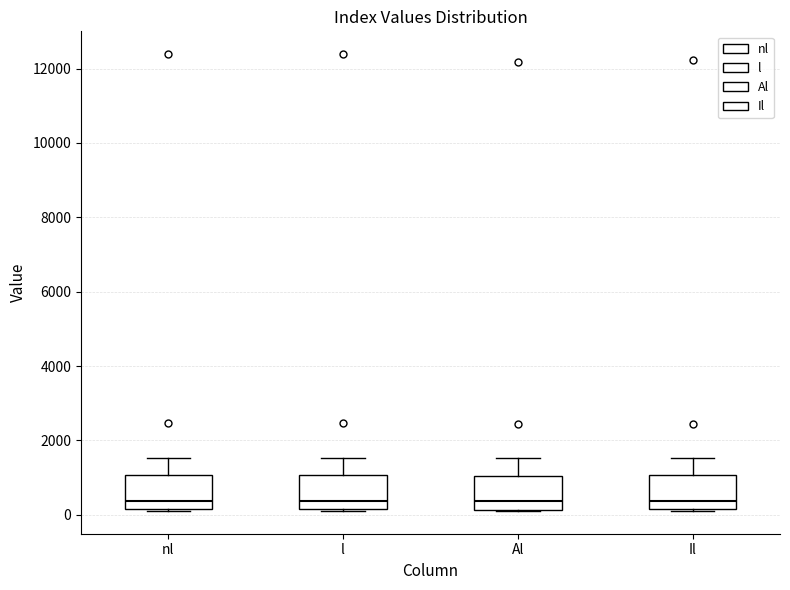

Reading left to right, read every box against the y-axis: the position of its median line, the range the box covers, and the ends of its whiskers. The values are not printed on the chart, so give them approximately, as read against the axis.

nl: median 400, box 200 to 1000, whiskers 200 to 1600
l: median 400, box 200 to 1000, whiskers 200 to 1600
Al: median 400, box 200 to 1000, whiskers 200 to 1600
Il: median 400, box 200 to 1000, whiskers 200 to 1600